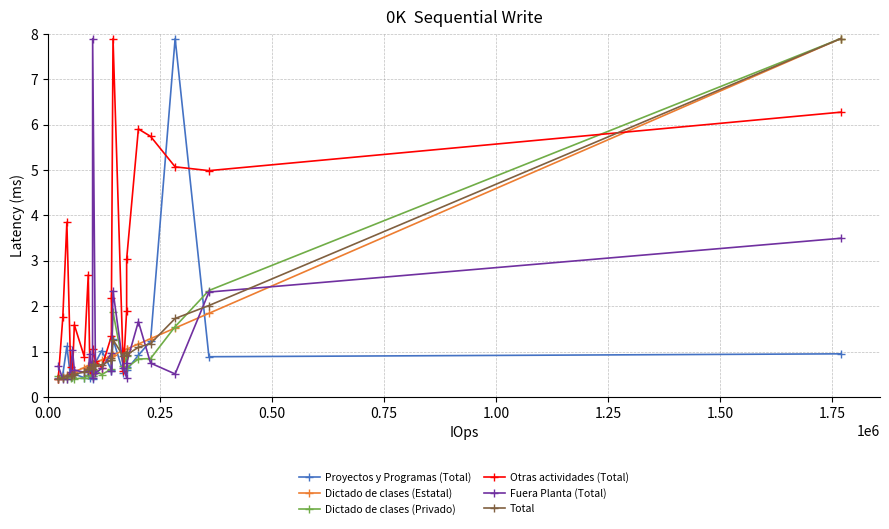

What is the value of the Total point at the 16th from the left?

1.3